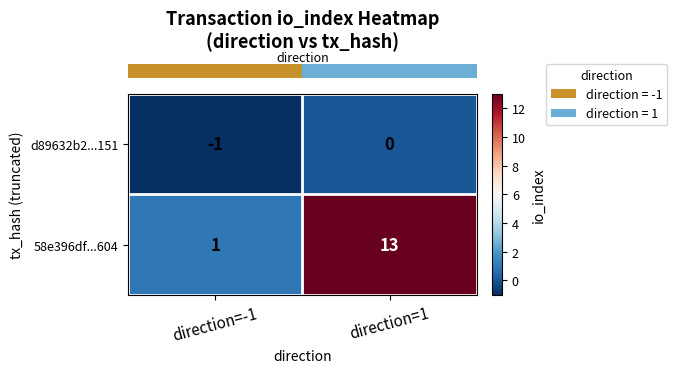

What is the maximum value shown in the chart?

13